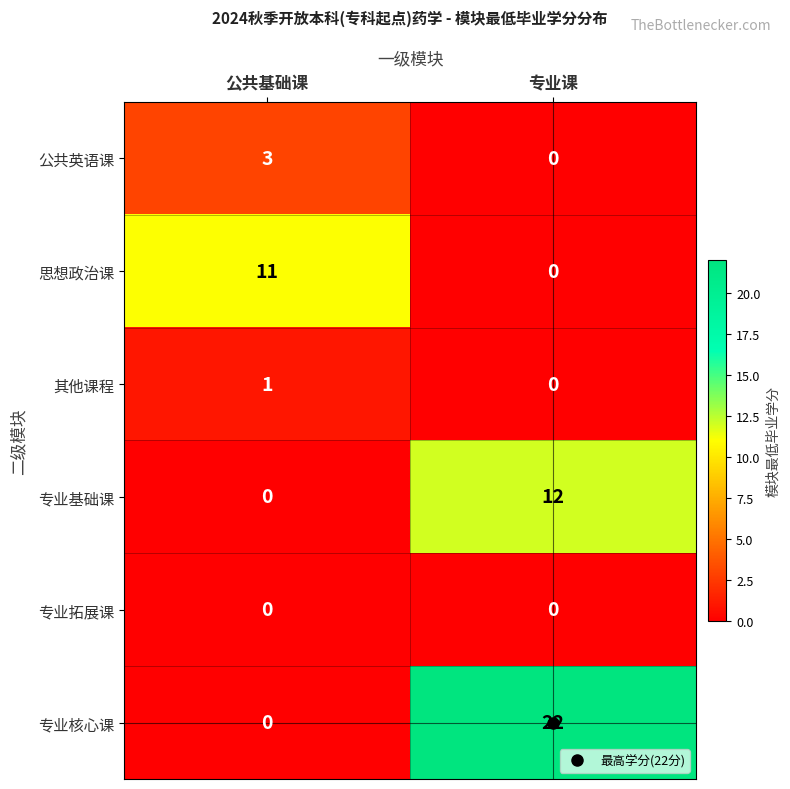

What is the difference between the highest and lowest values at 公共基础课?

11